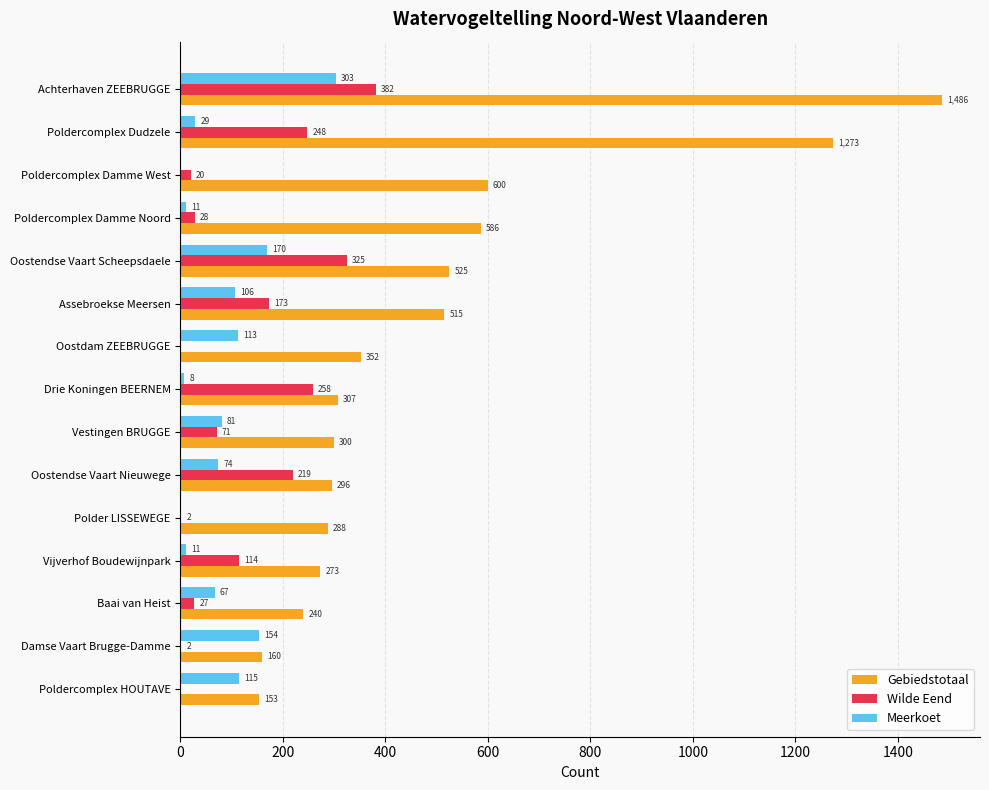

How many positive values does the Meerkoet series have?

13